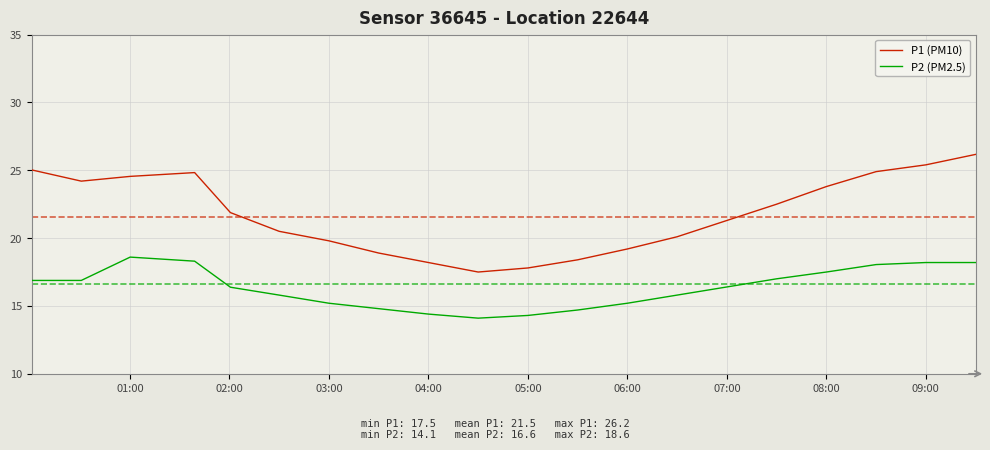

How many values in the P2 (PM2.5) series exceed 16?

11